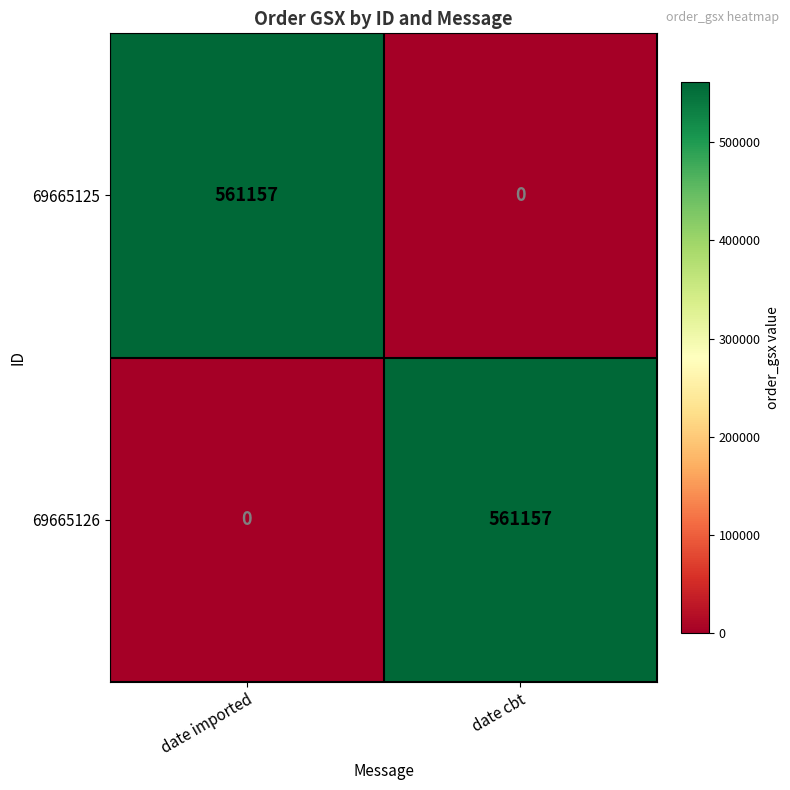

What is the total value across all series at date cbt?

561157